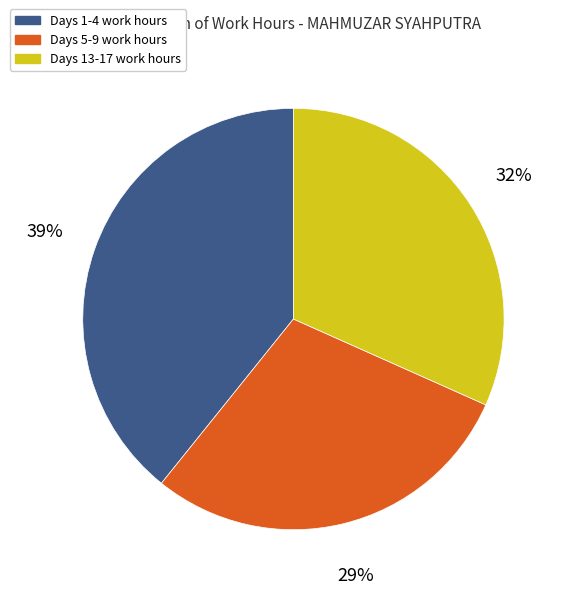

Does any single category account for the majority?

No